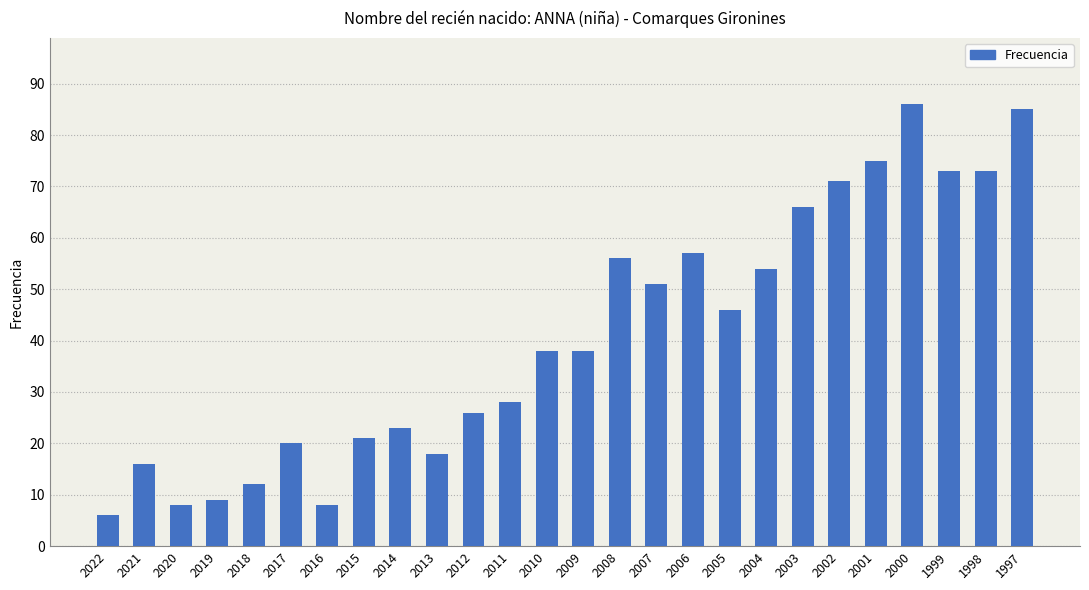

The value at 2000 is 86. True or false?

True